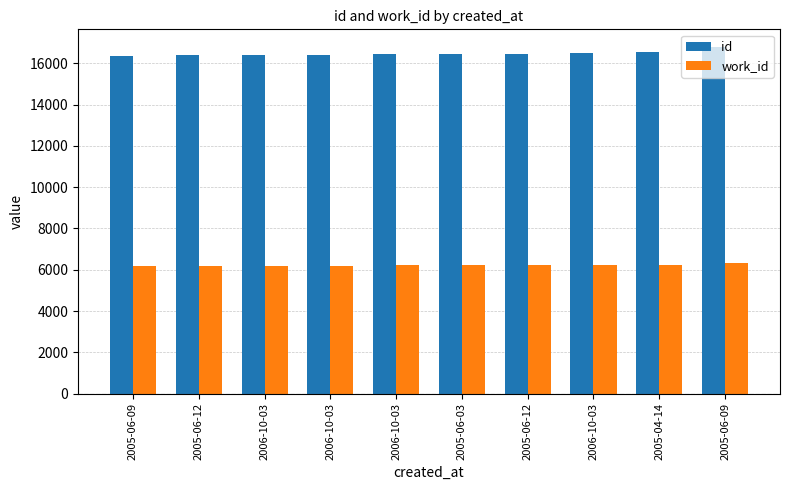

How many bars are there in total?

20